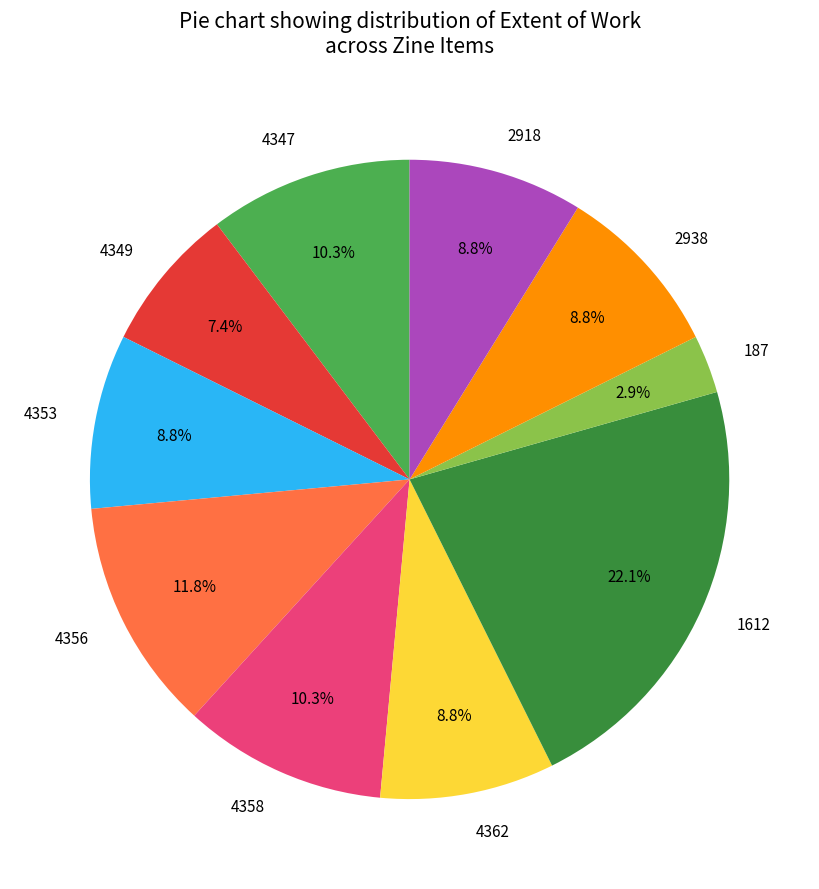

Does 1612 account for over 50% of the chart?

No